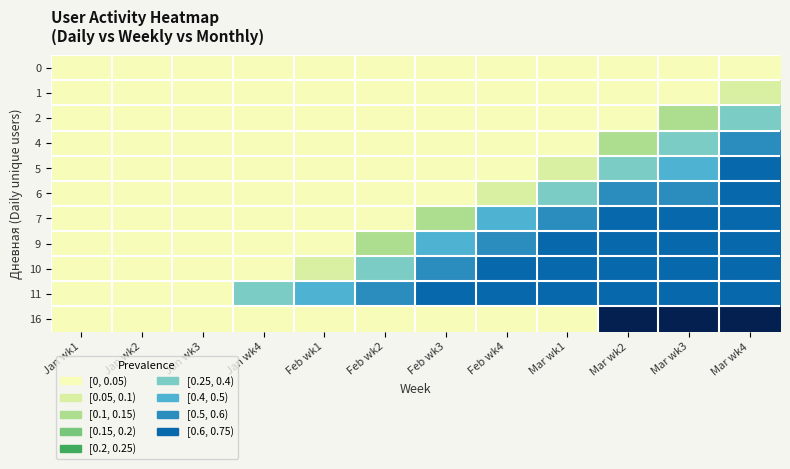

Rank the series by their maximum value, from highest to lowest.

16, 5, 6, 7, 9, 10, 11, 4, 2, 1, 0